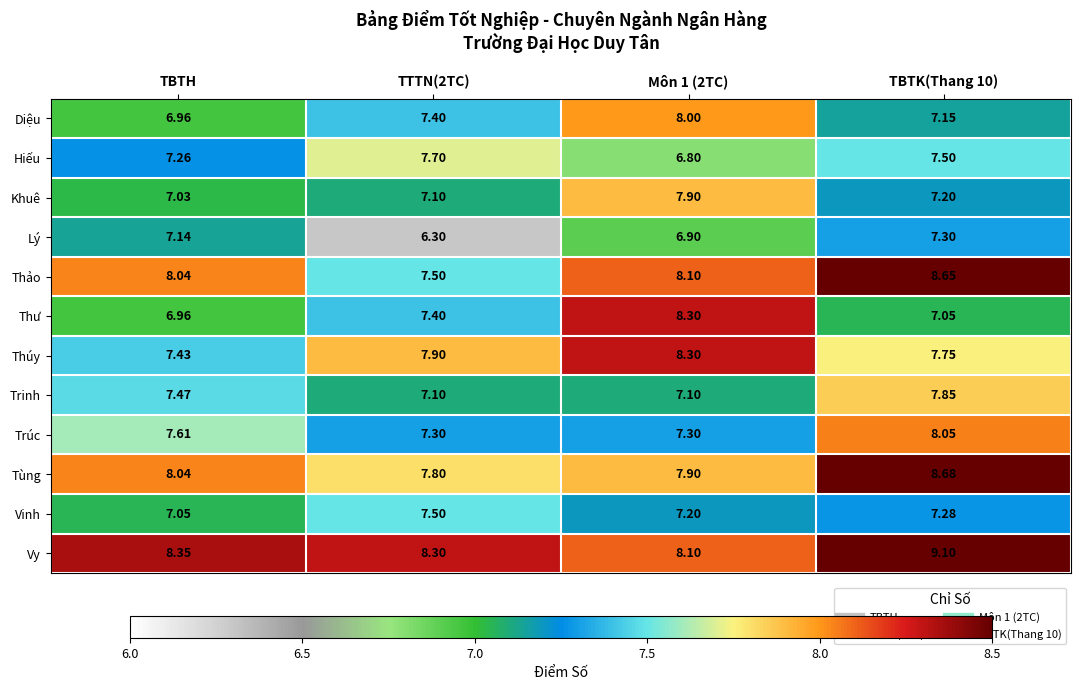

Between TBTH and TTTN(2TC), which series saw the biggest shift?

Lý